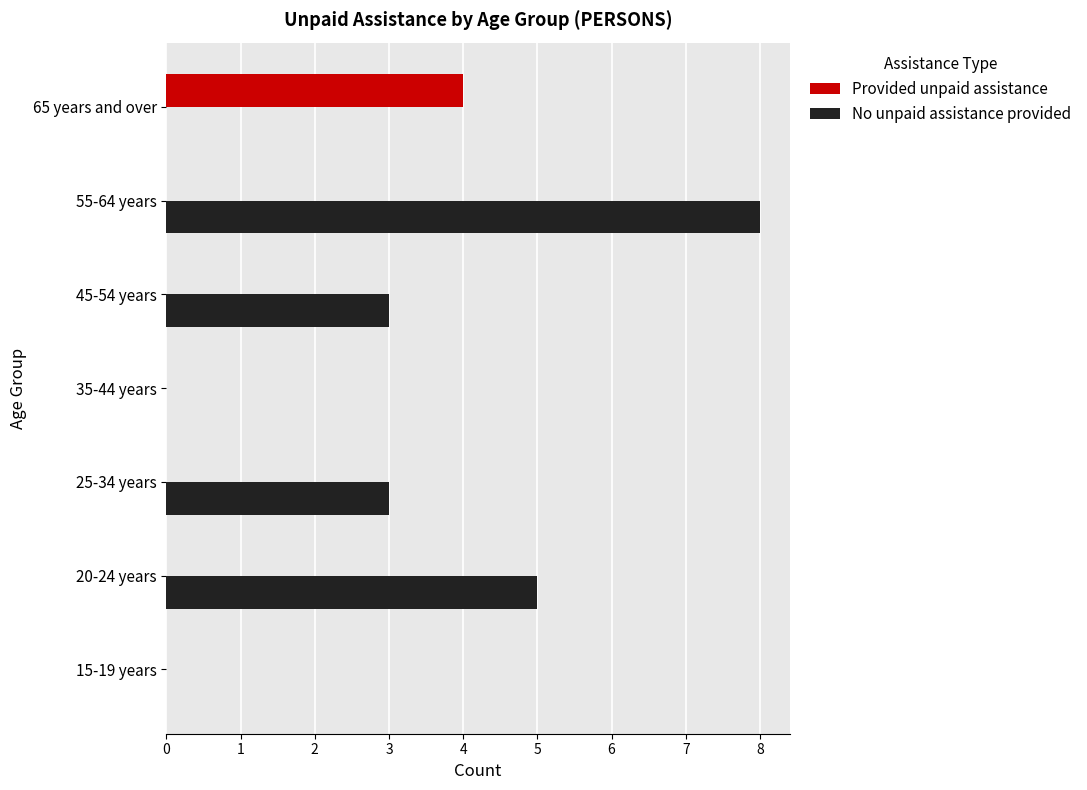

The value of Provided unpaid assistance at 65 years and over is 4. True or false?

True